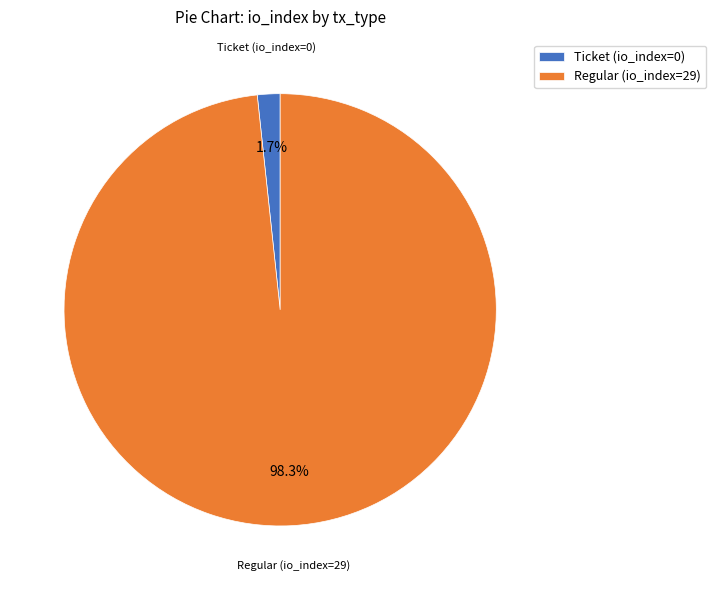

Combined, do Regular (io_index=29) and Ticket (io_index=0) account for over 50%?

Yes